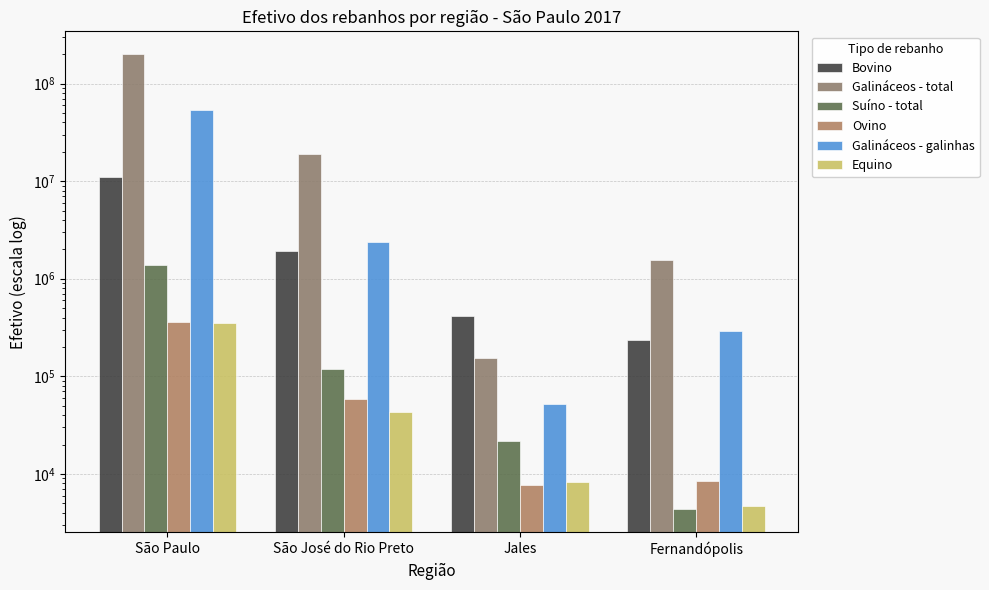

What is the label of the 4th bar from the right?

São Paulo